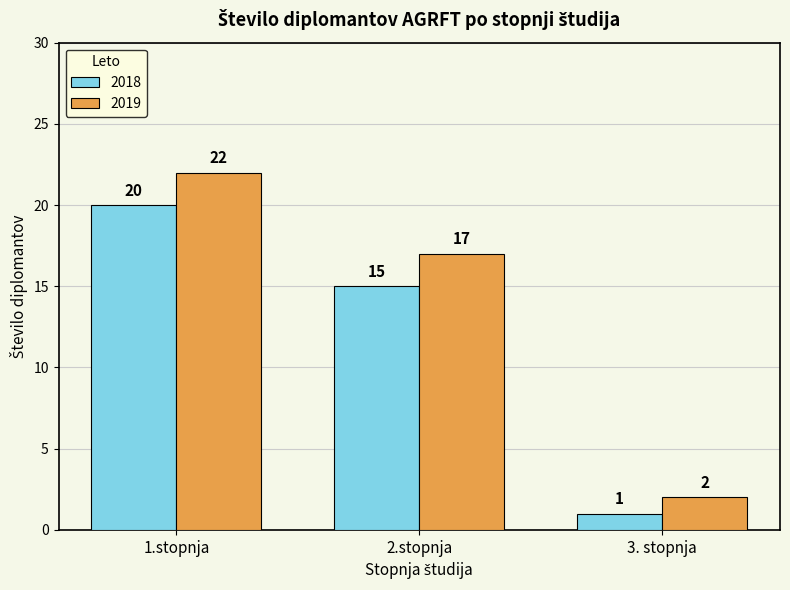

How many 2018 values are between 1 and 20?

3